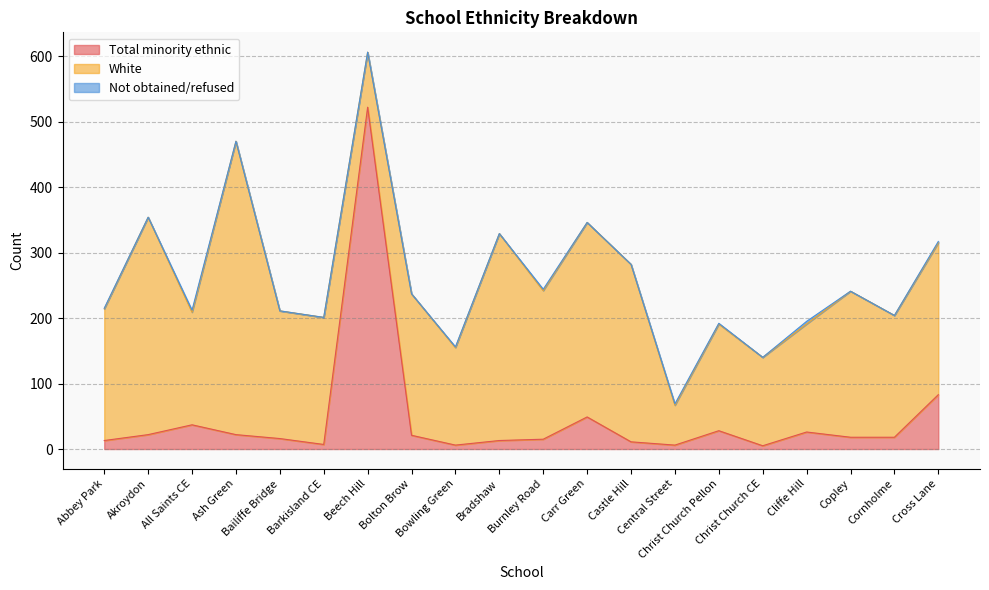

Is it true that Total minority ethnic equals 18 at Cornholme?

True